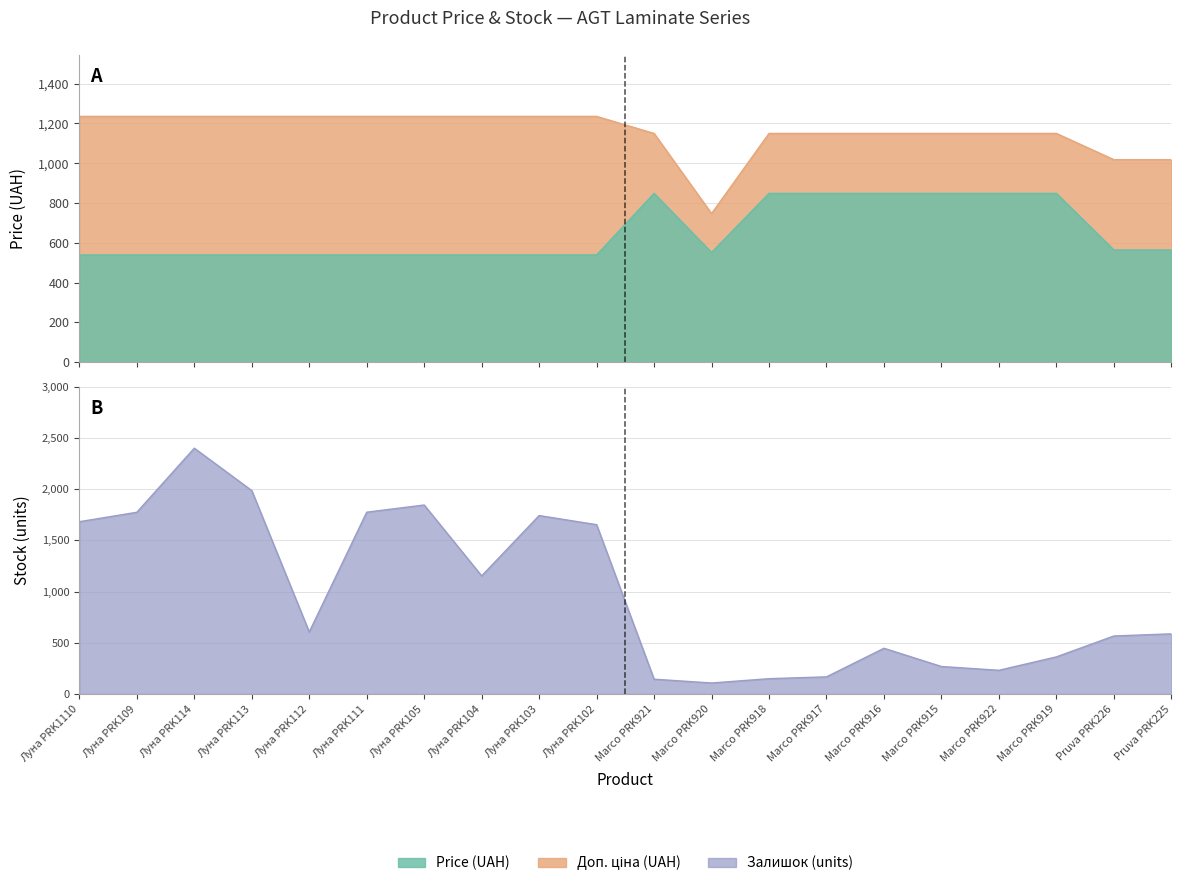

What is the difference between the second highest and minimum values in the Залишок series?

1879.0